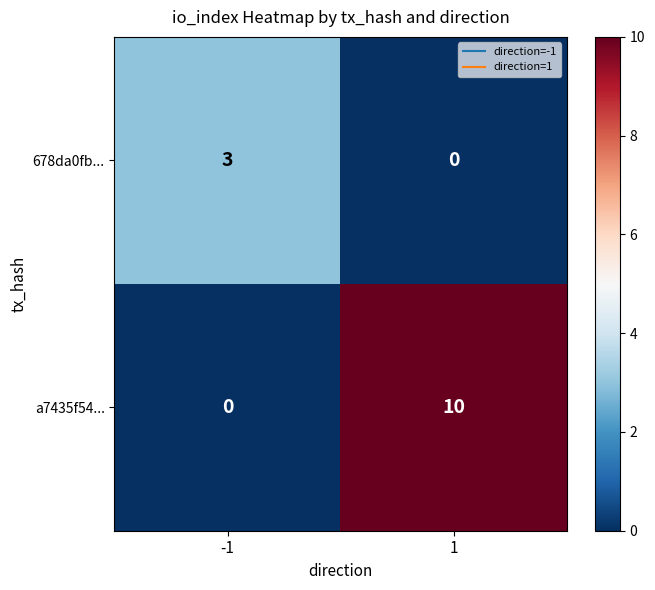

The value of a7435f54... at -1 is 0. True or false?

True